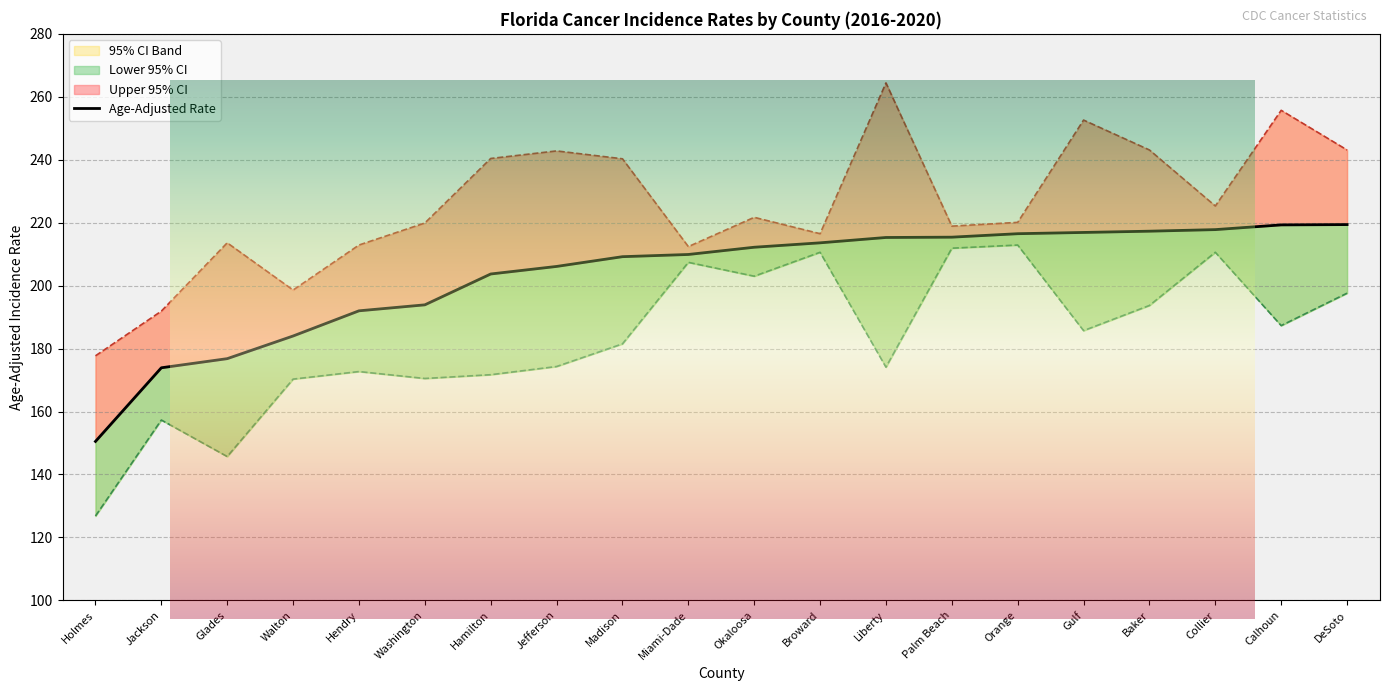

True or false: Age-Adjusted Rate and Lower 95% CI cross at least once.

False